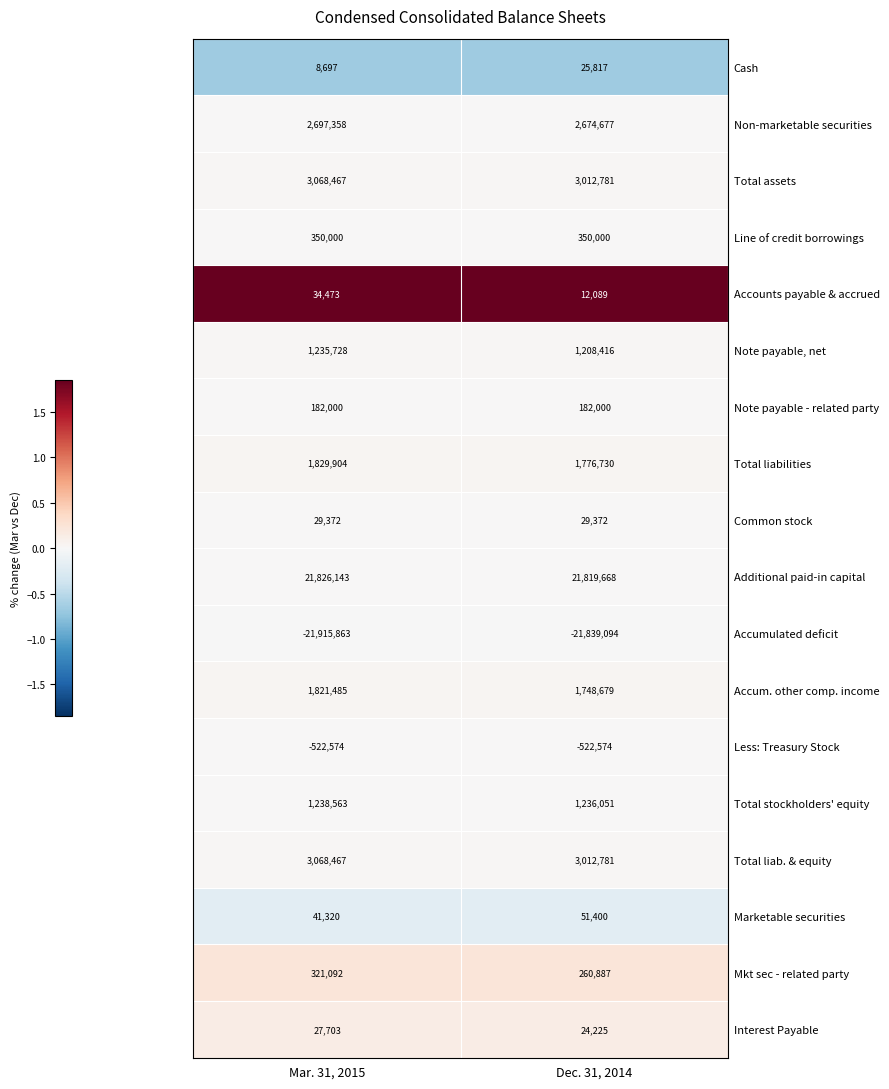

The Additional paid-in capital series shows 37758957 at Dec. 31, 2014. True or false?

False